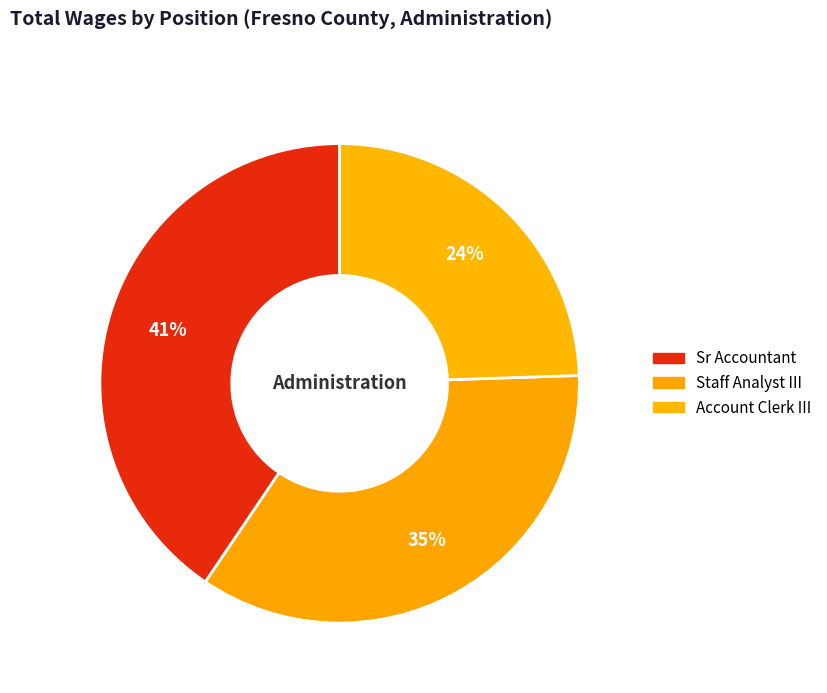

Count the number of slices in the pie.

3